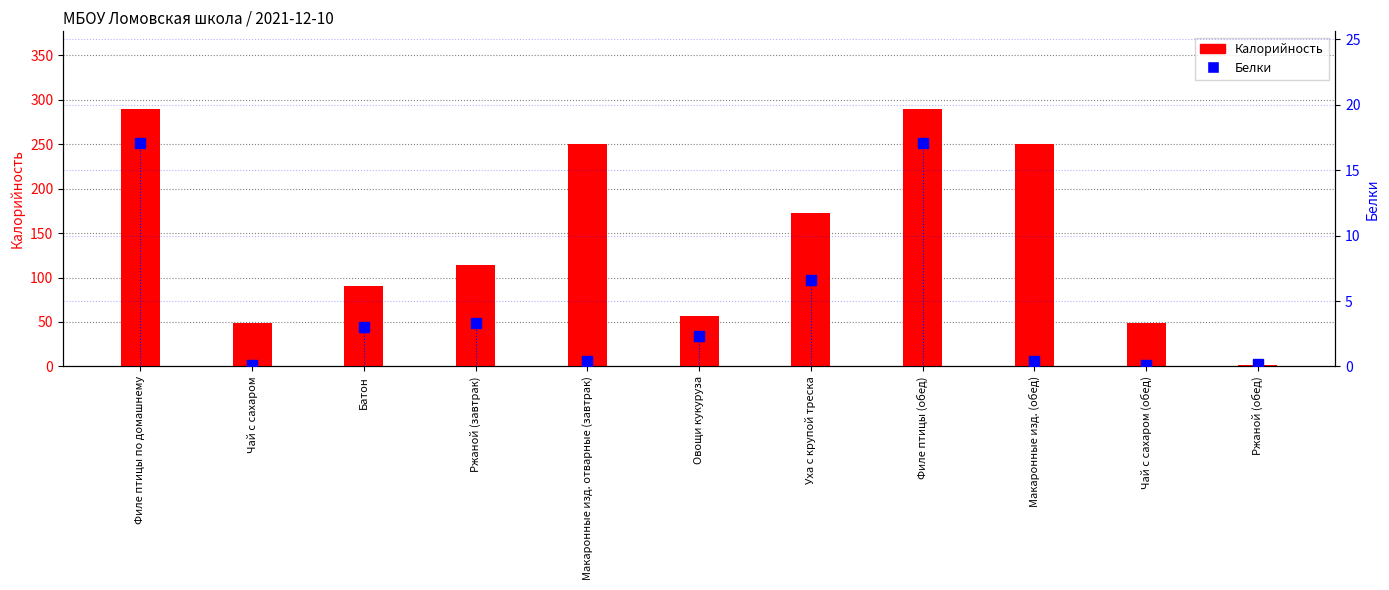

True or false: Белки has a value of 28.8 at Филе птицы (обед).

False